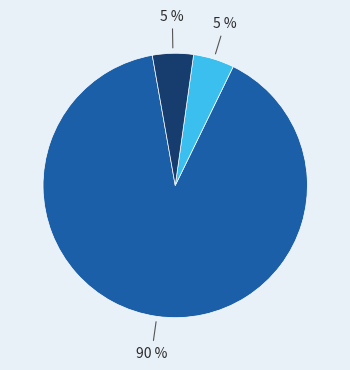

To the nearest percent, what is the difference between the largest and smallest slice percentages?

85%